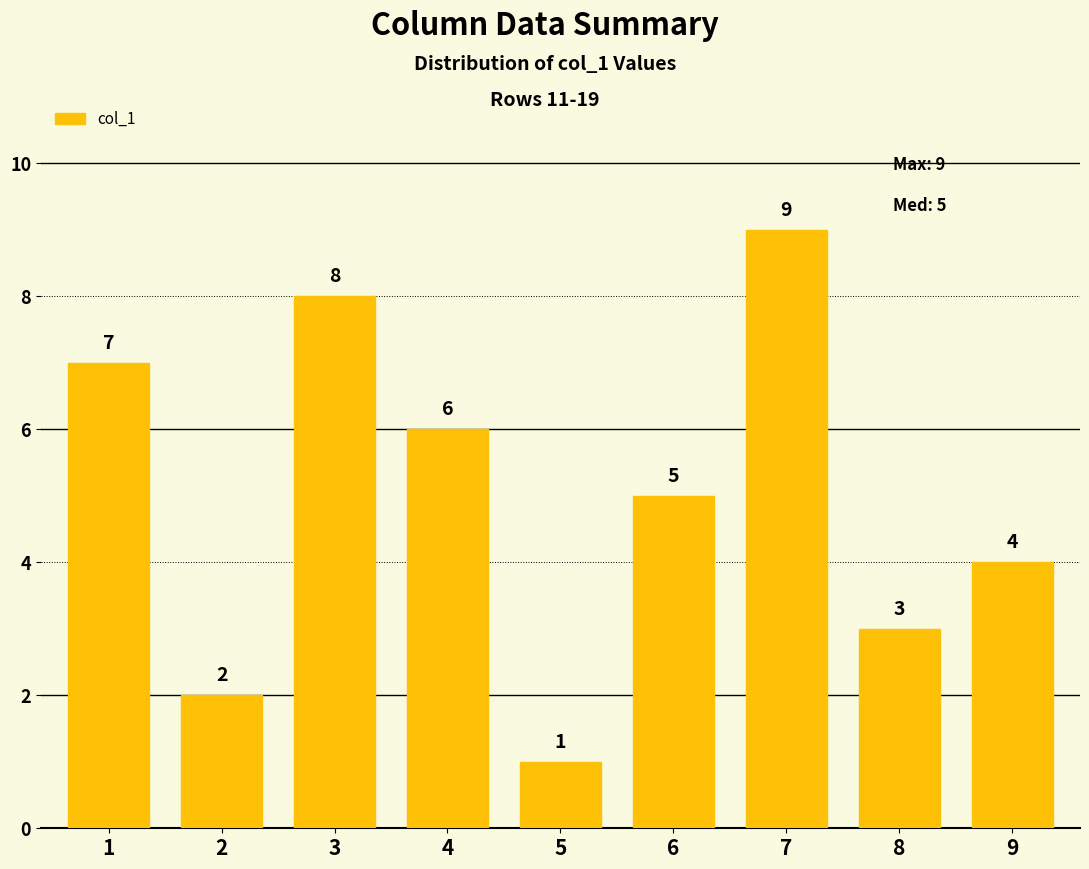

What is the average value?

5